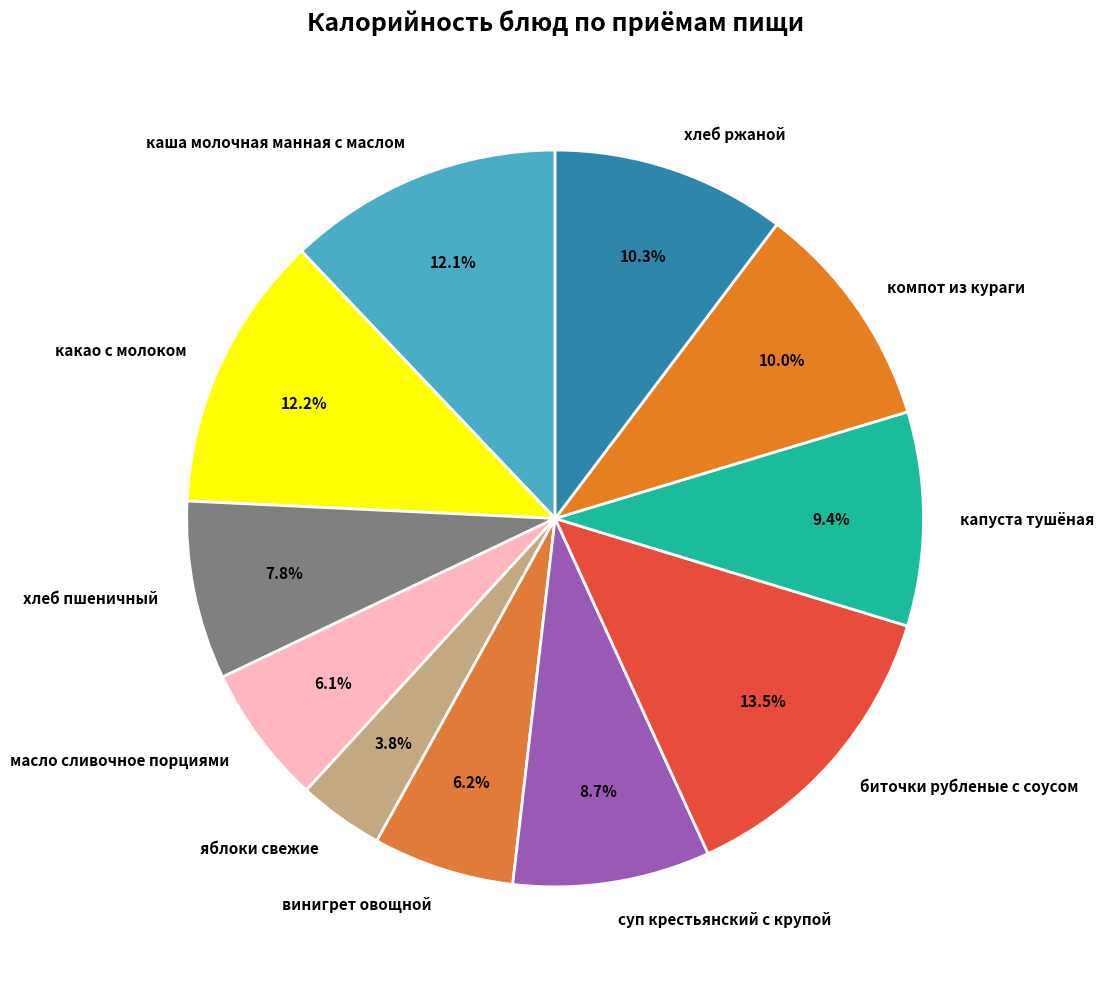

Is винигрет овощной the majority of the pie?

No